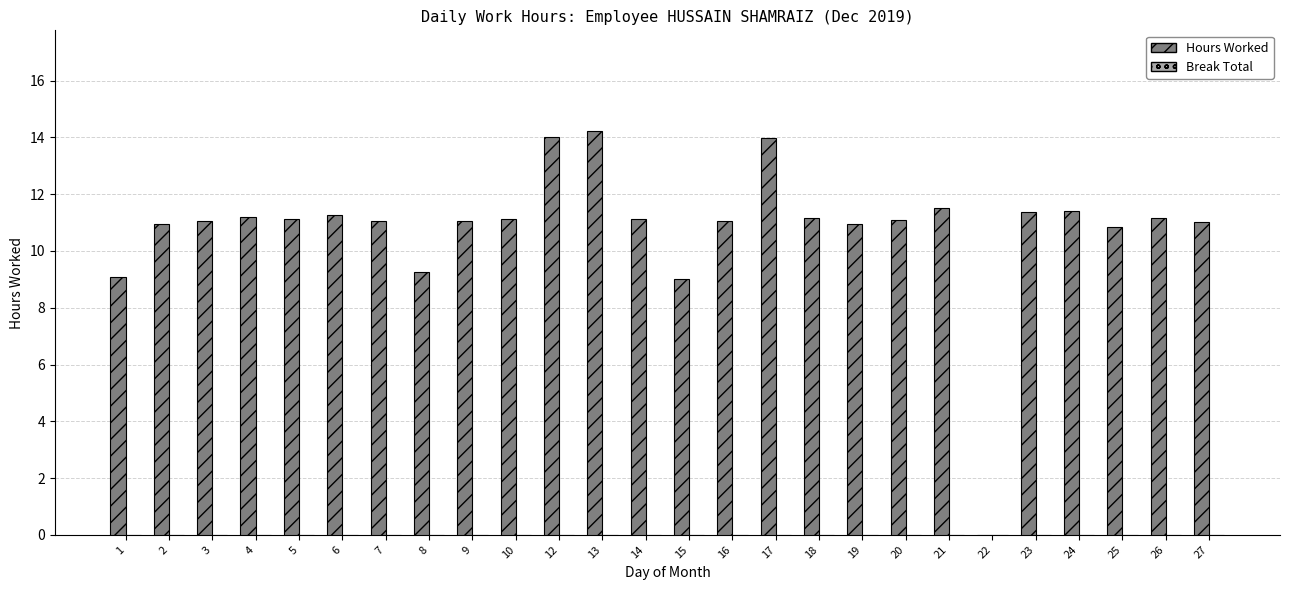

Approximately how many times larger is the value at 16 compared to 12?

0.8